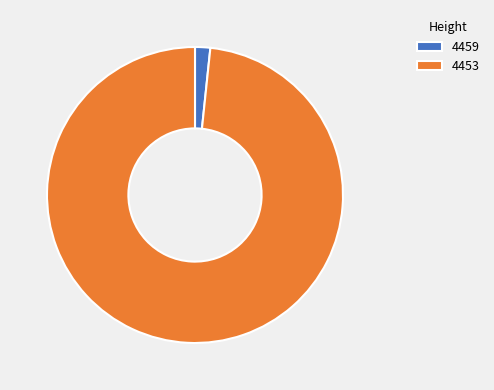

Rank the categories by value from lowest to highest.

4459, 4453